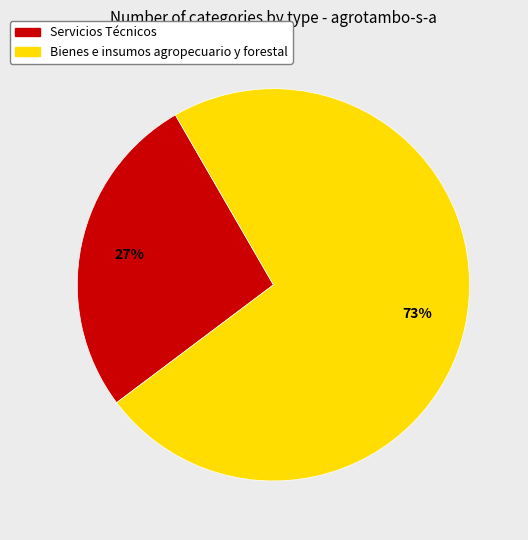

How many segments does this pie chart have?

2